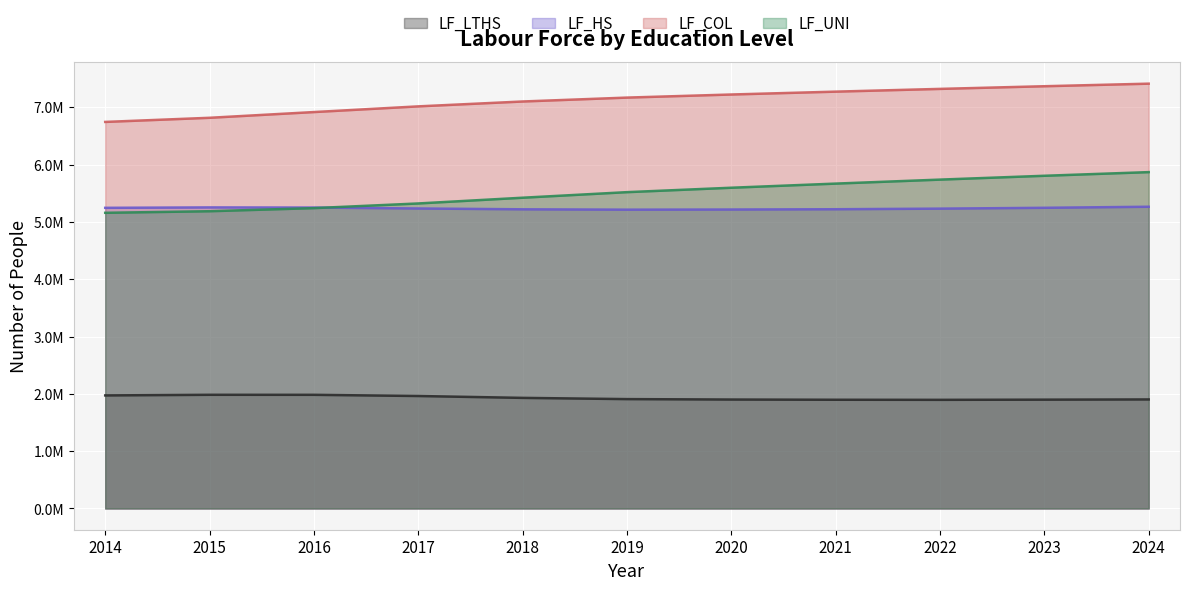

At which category is the sum across all series the highest?

2024